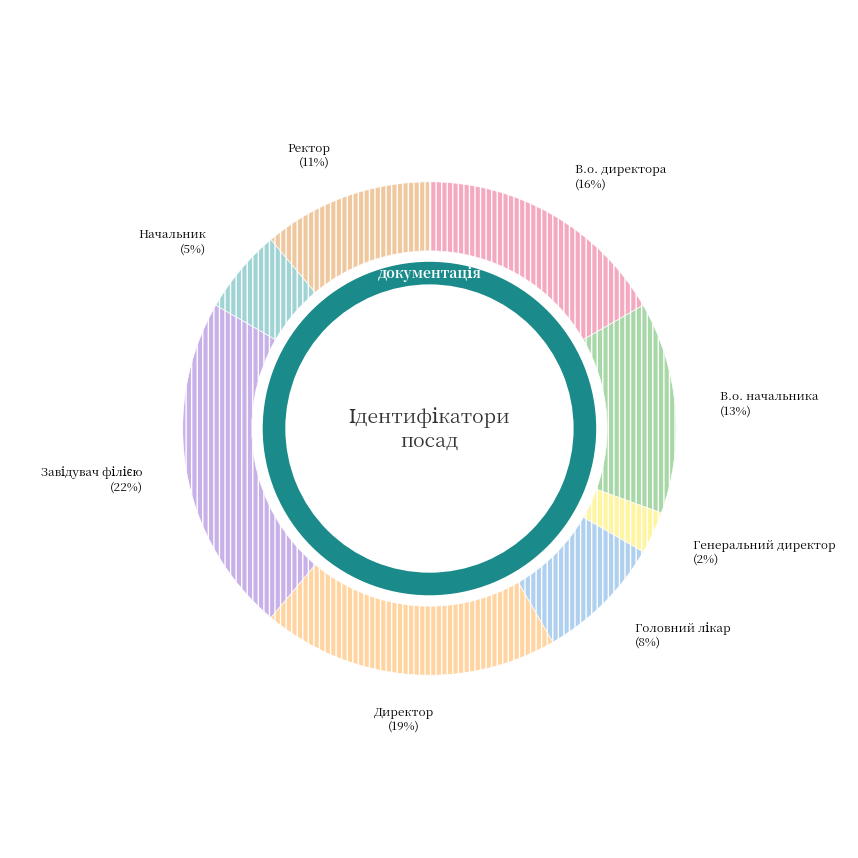

Does Начальник account for over 50% of the chart?

No